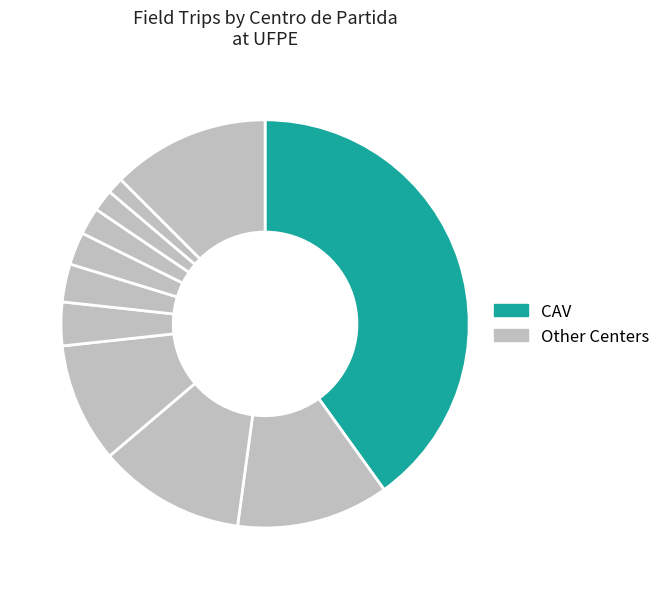

How many slices are in this pie chart?

11